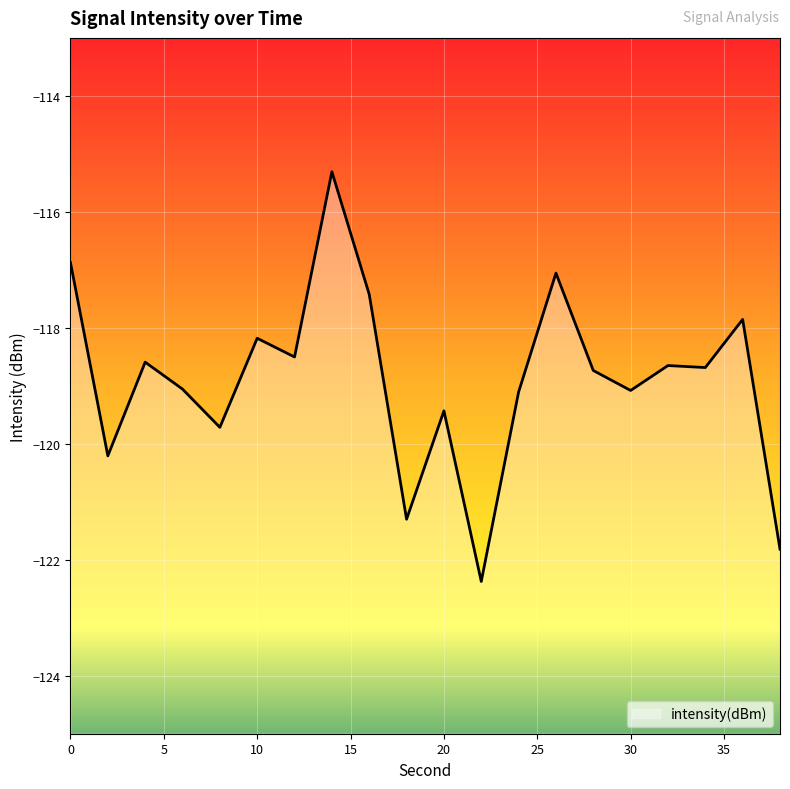

Reading right to left, transcribe all the data shown in this chart.

38=-121.8	36=-117.9	34=-118.7	32=-118.7	30=-119.1	28=-118.7	26=-117.1	24=-119.1	22=-122.4	20=-119.4	18=-121.3	16=-117.4	14=-115.3	12=-118.5	10=-118.2	8=-119.7	6=-119.1	4=-118.6	2=-120.2	0=-116.9